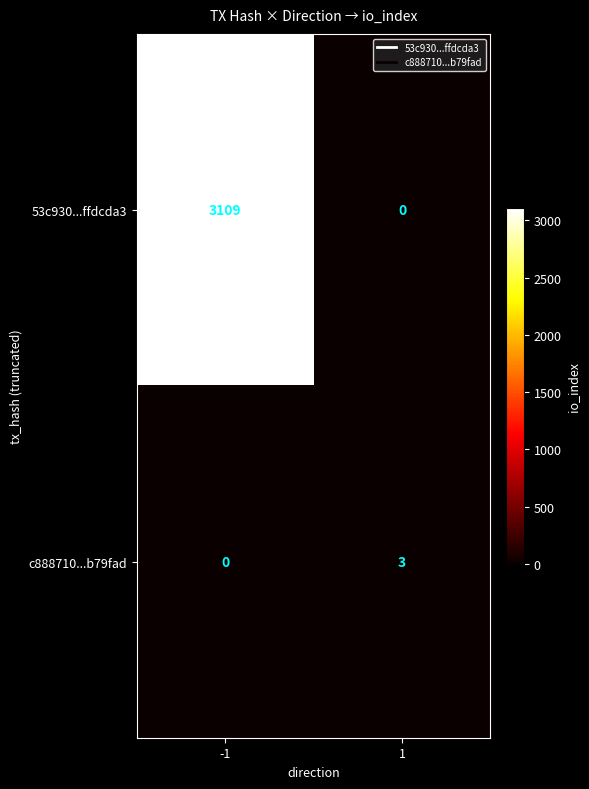

What is the sum of all c888710...b79fad values?

3